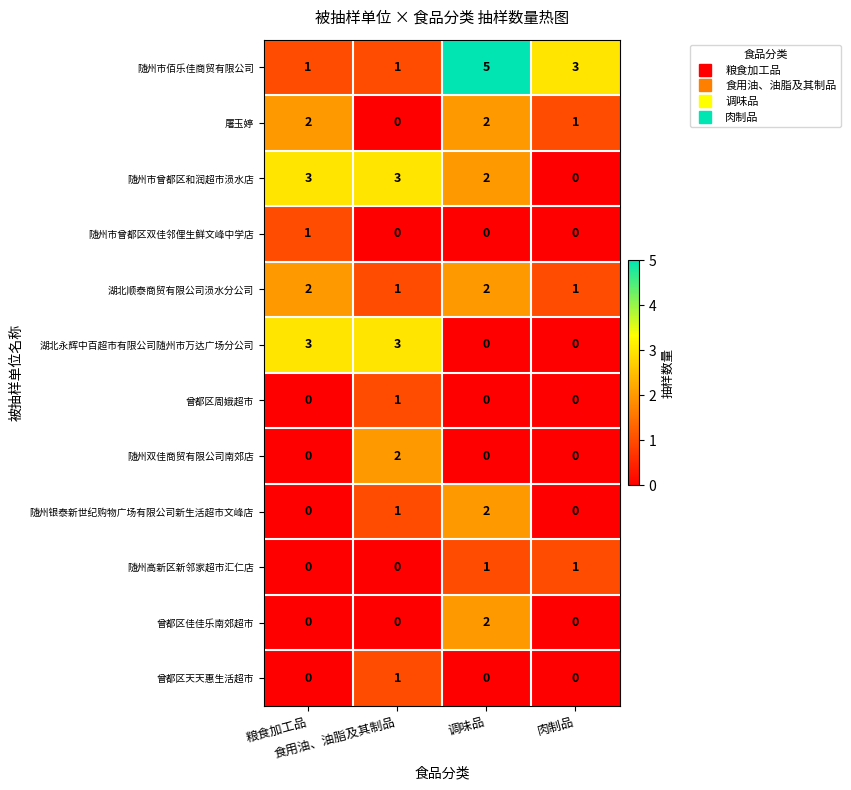

What is the difference between the maximum and second lowest values in the 随州市佰乐佳商贸有限公司 series?

4